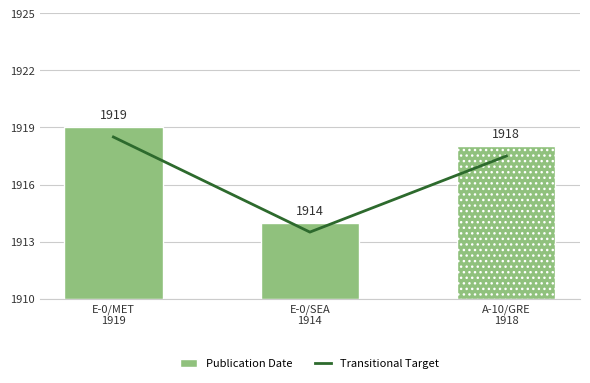

The chart shows a value of 1913.5 at E-0/SEA
1914. True or false?

True